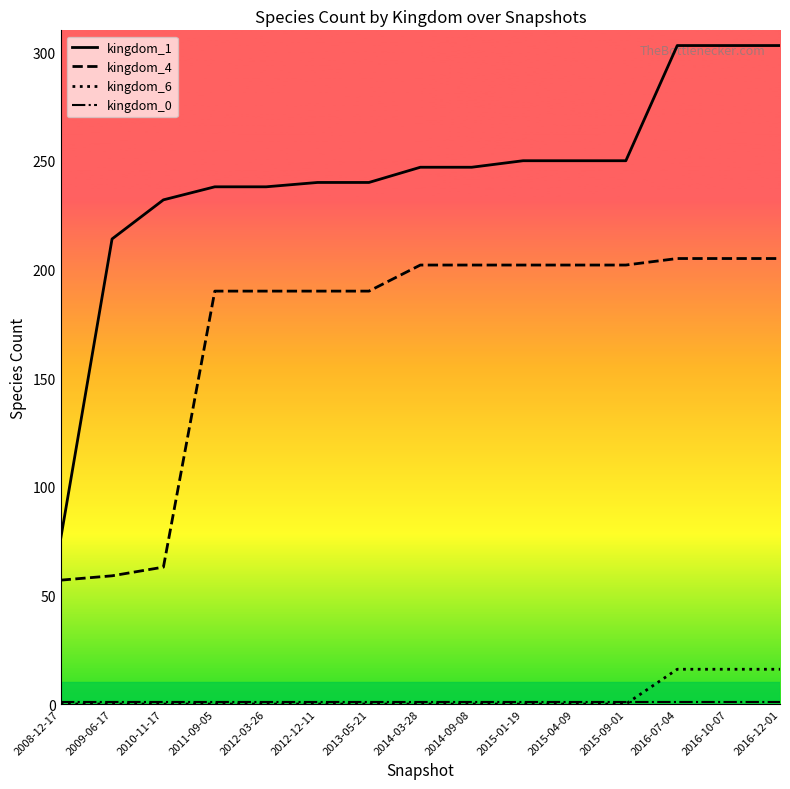

True or false: kingdom_4 and kingdom_6 cross at least once.

False